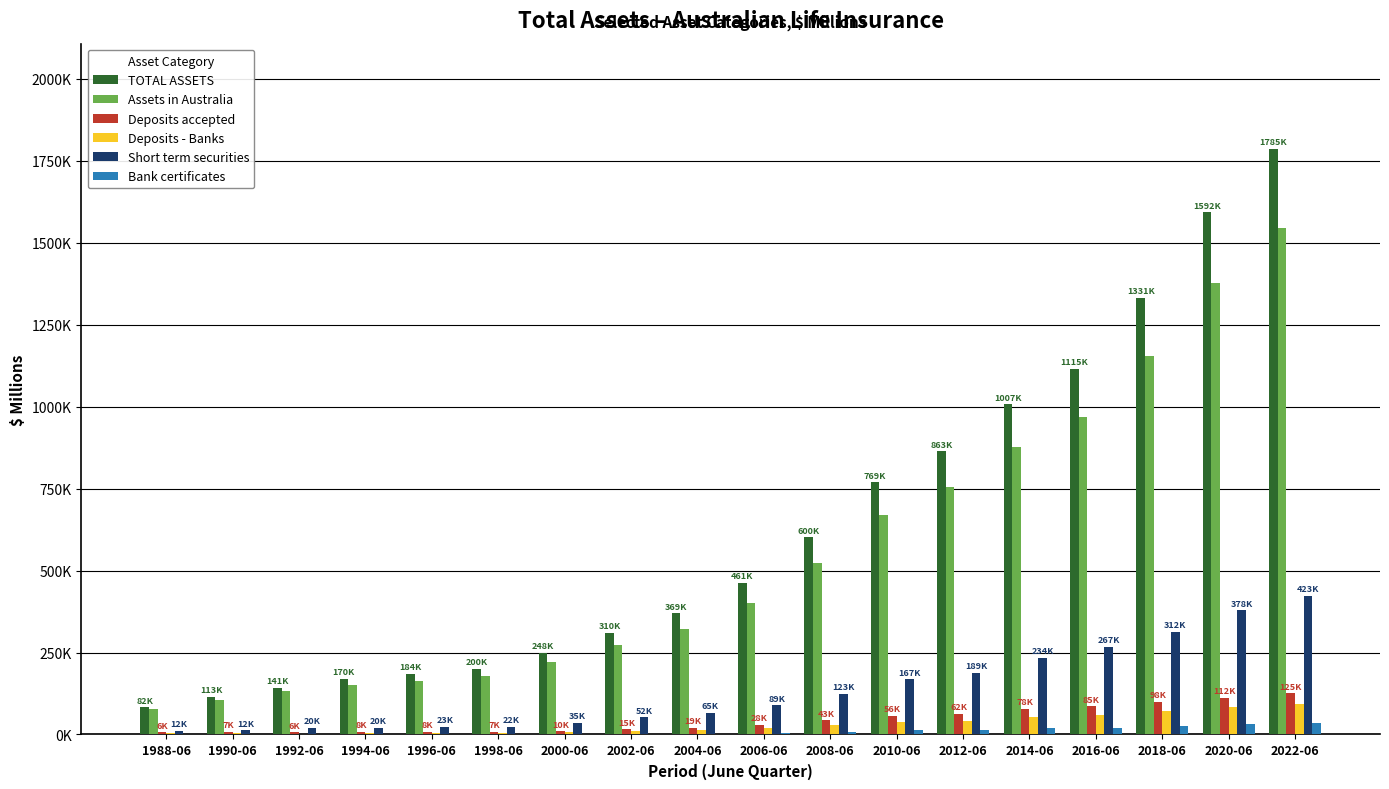

What are all the series names shown in the legend?

TOTAL ASSETS, Assets in Australia, Deposits accepted, Deposits - Banks, Short term securities, Bank certificates